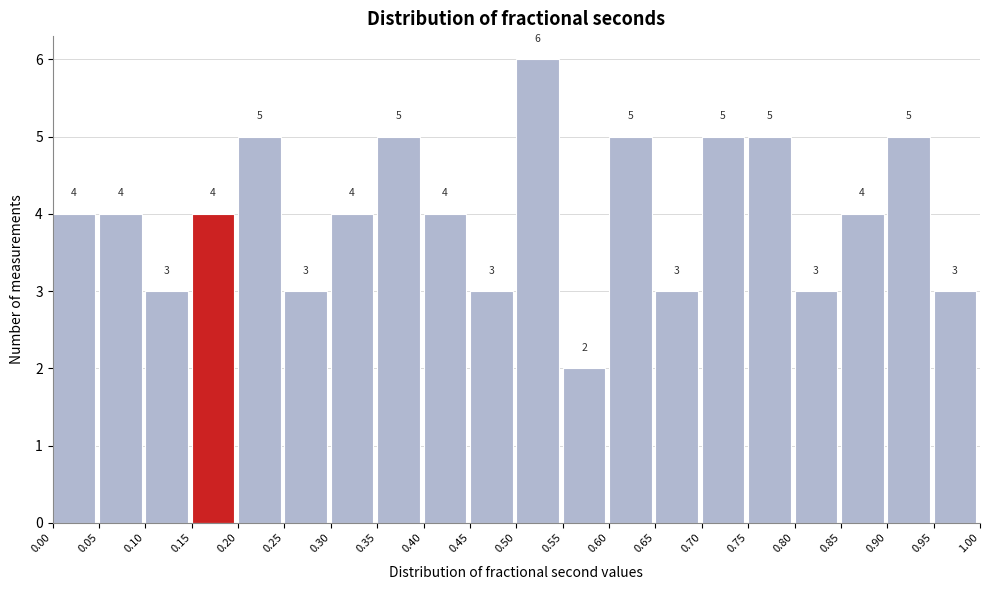

Reading left to right, list every bar in this chart as the range it spans on the x-axis followed by its height.

0.00 to 0.05: 4
0.05 to 0.10: 4
0.10 to 0.15: 3
0.15 to 0.20: 4
0.20 to 0.25: 5
0.25 to 0.30: 3
0.30 to 0.35: 4
0.35 to 0.40: 5
0.40 to 0.45: 4
0.45 to 0.50: 3
0.50 to 0.55: 6
0.55 to 0.60: 2
0.60 to 0.65: 5
0.65 to 0.70: 3
0.70 to 0.75: 5
0.75 to 0.80: 5
0.80 to 0.85: 3
0.85 to 0.90: 4
0.90 to 0.95: 5
0.95 to 1.00: 3